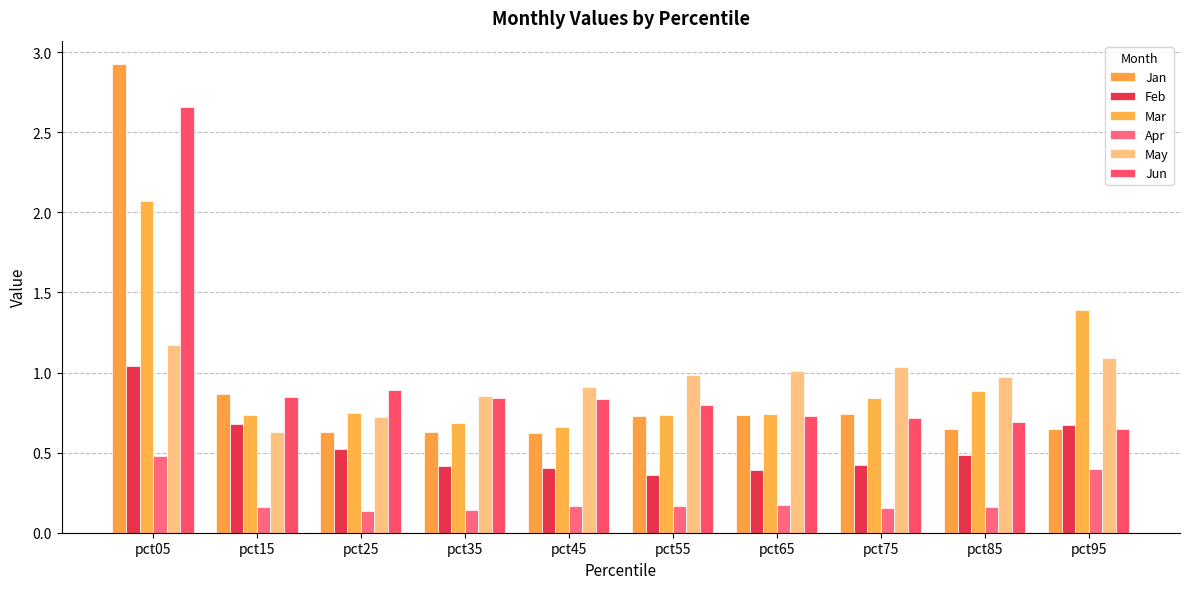

Rank the categories by Apr value from lowest to highest.

pct25, pct35, pct75, pct85, pct15, pct45, pct55, pct65, pct95, pct05